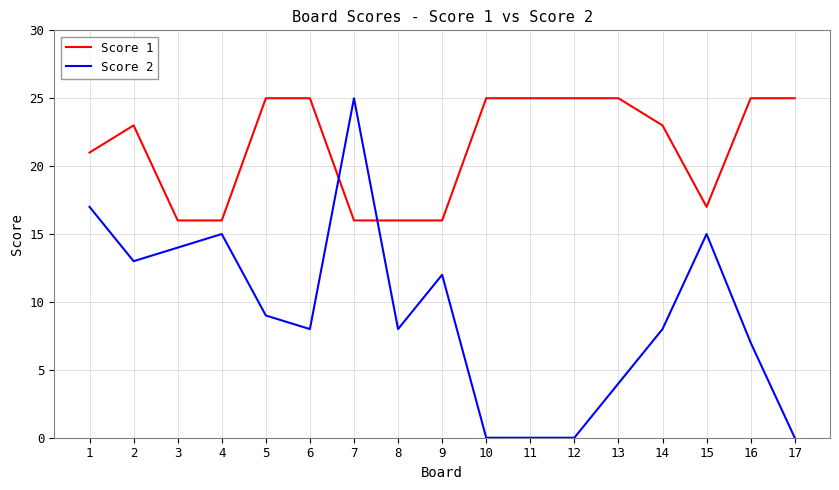

True or false: Score 2 has more than 0 points higher than both neighbors.

True